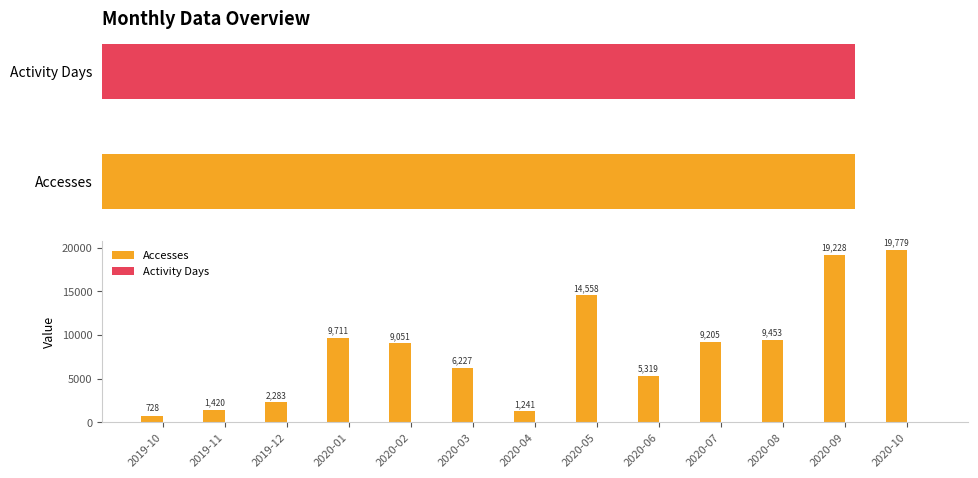

Does the chart contain any negative values?

No